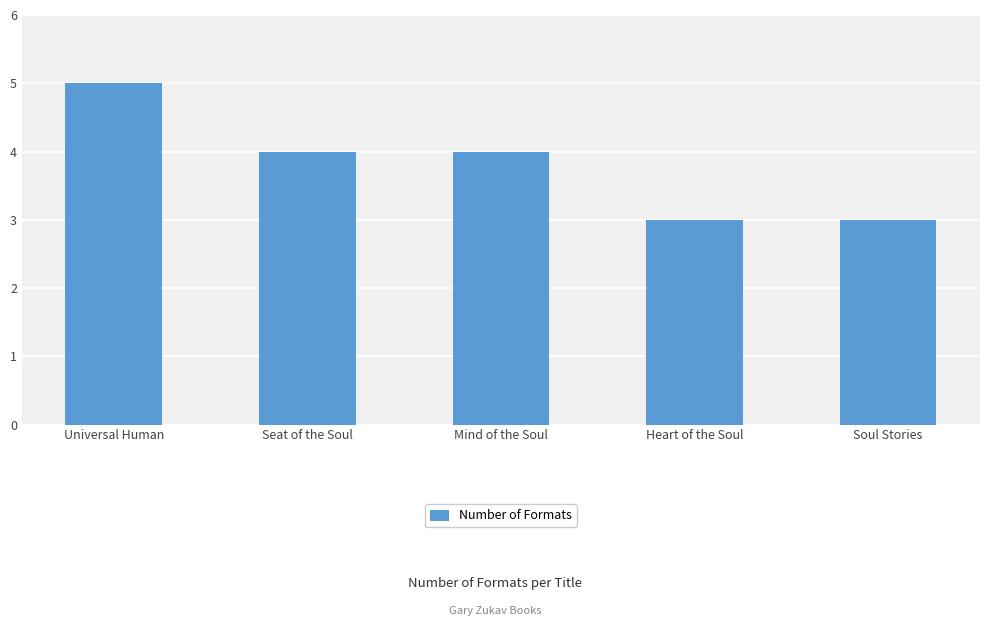

How many data points are less than 4?

2